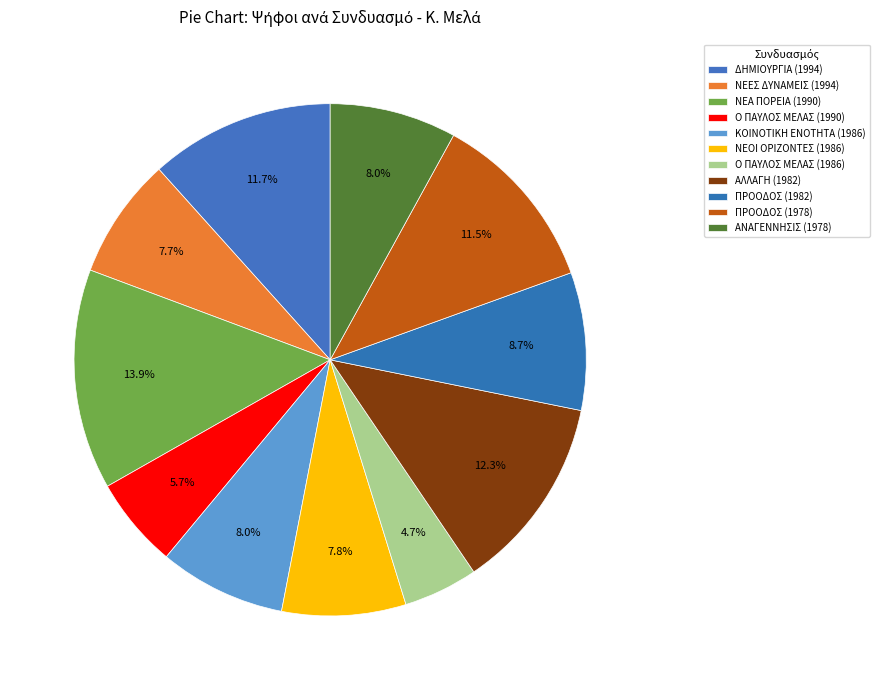

Is it true that ΑΛΛΑΓΗ (1982) is 22% of the pie?

False